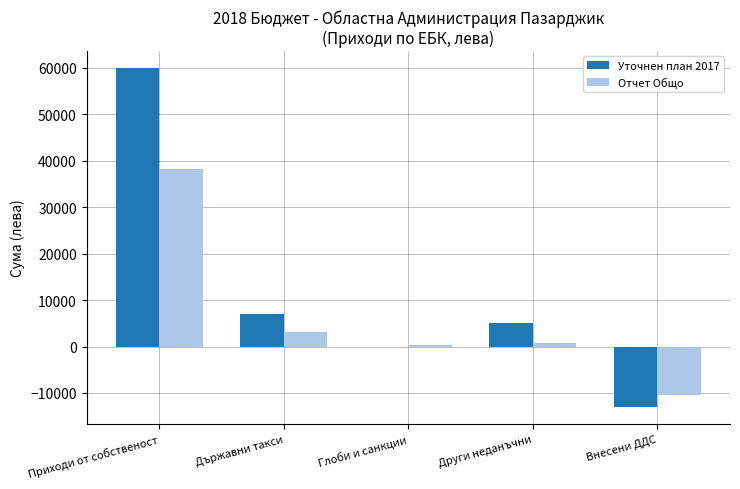

Where is Уточнен план 2017 nearest to the value 23500?

Държавни такси